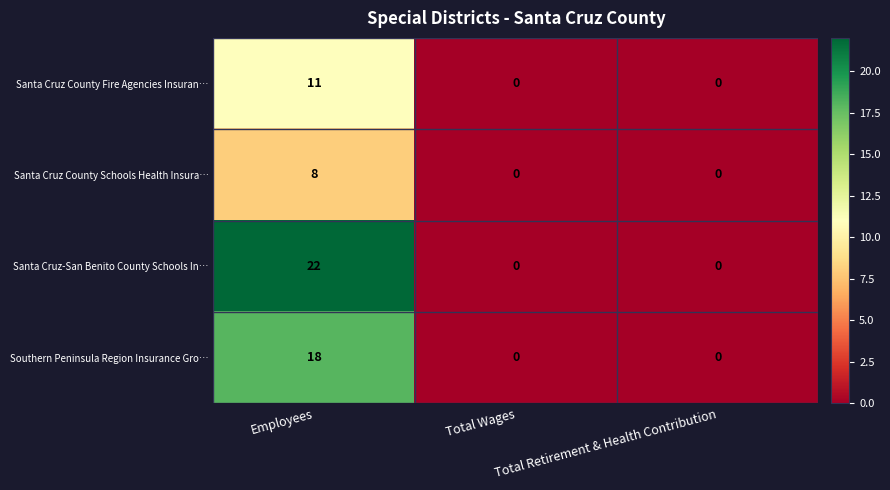

List the series in order of their peak value, highest first.

Santa Cruz-San Benito County Schools In…, Southern Peninsula Region Insurance Gro…, Santa Cruz County Fire Agencies Insuran…, Santa Cruz County Schools Health Insura…